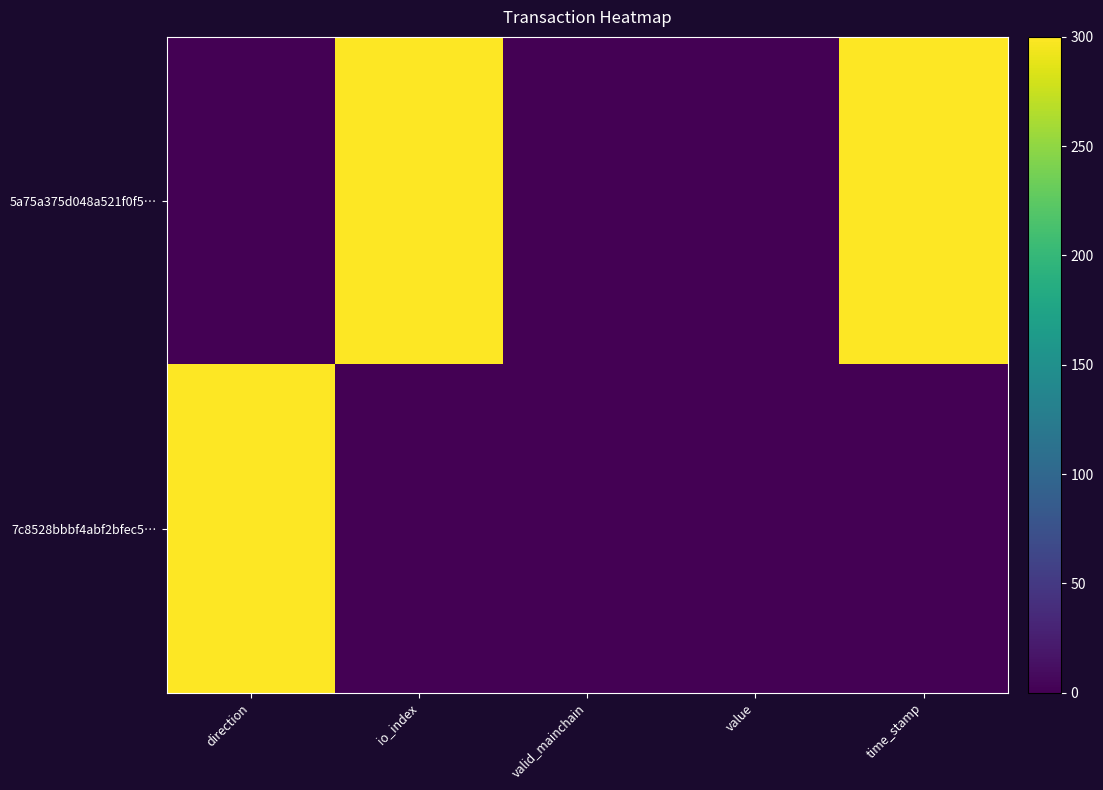

Reading left to right, extract all data points from this chart.

5a75a375d048a521f0f5…: direction=0	io_index=300	valid_mainchain=0	value=0	time_stamp=300
7c8528bbbf4abf2bfec5…: direction=300	io_index=0	valid_mainchain=0	value=0	time_stamp=0